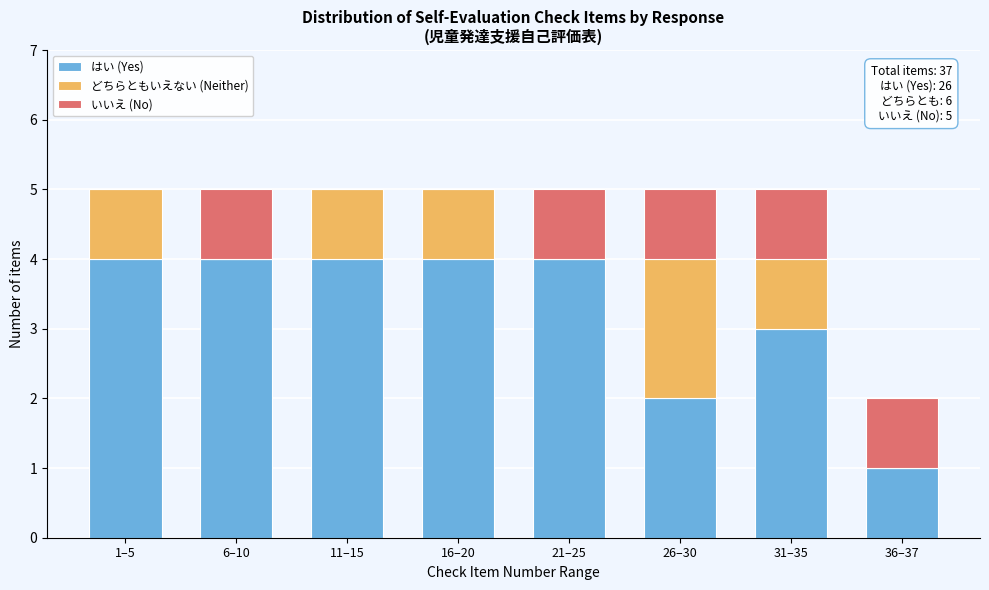

Reading right to left, list the values for the はい (Yes) series.

36–37=1	31–35=3	26–30=2	21–25=4	16–20=4	11–15=4	6–10=4	1–5=4